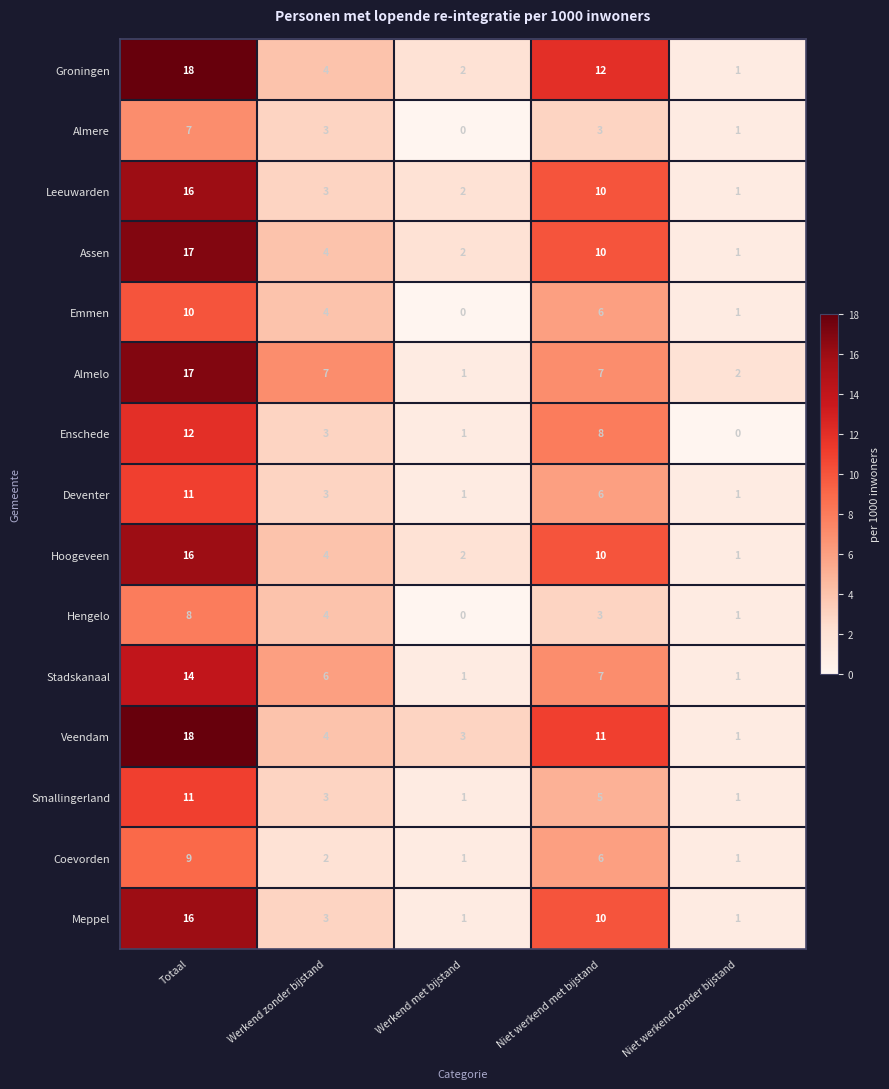

Read the Veendam value at Niet werkend met bijstand, to the nearest 10.

10